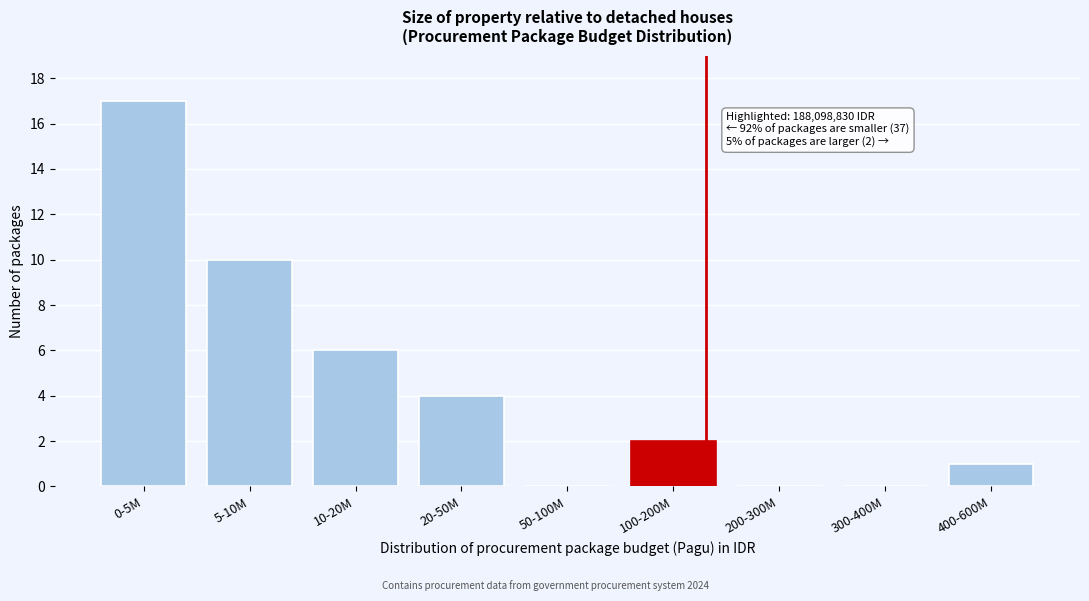

Reading left to right, transcribe all the data shown in this chart.

0-5M=17	5-10M=10	10-20M=6	20-50M=4	50-100M=0	100-200M=2	200-300M=0	300-400M=0	400-600M=1